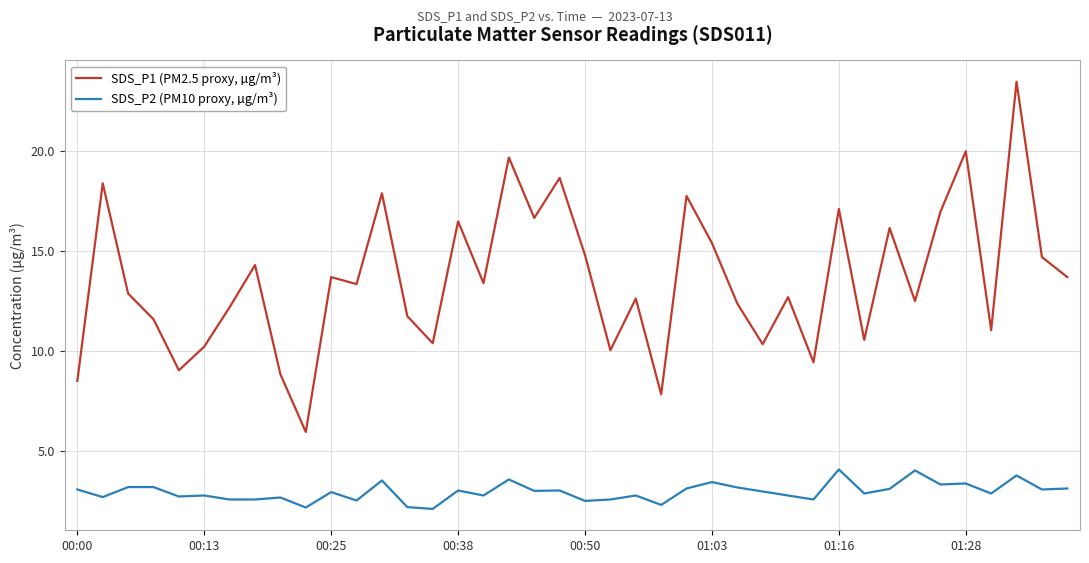

True or false: SDS_P1 (PM2.5 proxy, µg/m³) and SDS_P2 (PM10 proxy, µg/m³) cross at least once.

False